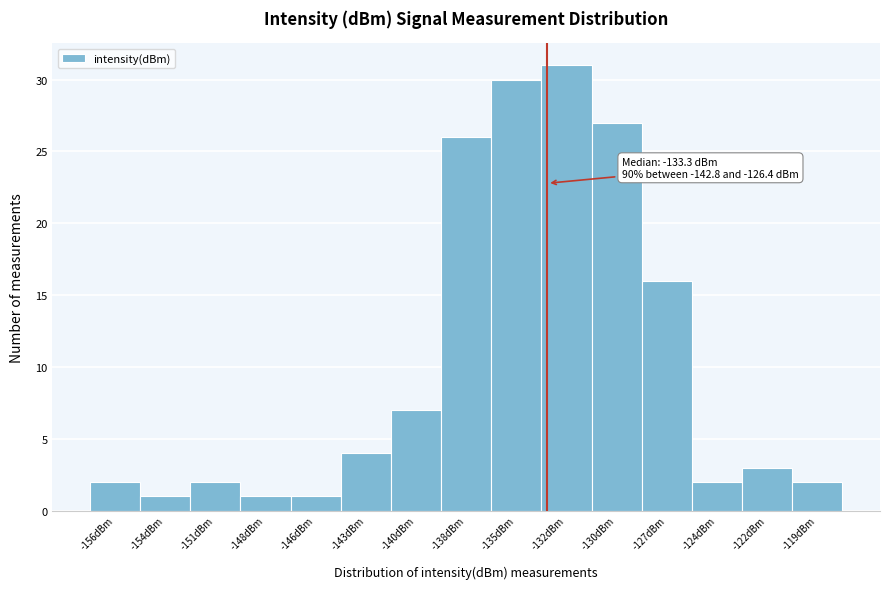

Reading right to left, what are all the values shown in this chart?

-119dBm=2	-122dBm=3	-124dBm=2	-127dBm=16	-130dBm=27	-132dBm=31	-135dBm=30	-138dBm=26	-140dBm=7	-143dBm=4	-146dBm=1	-148dBm=1	-151dBm=2	-154dBm=1	-156dBm=2